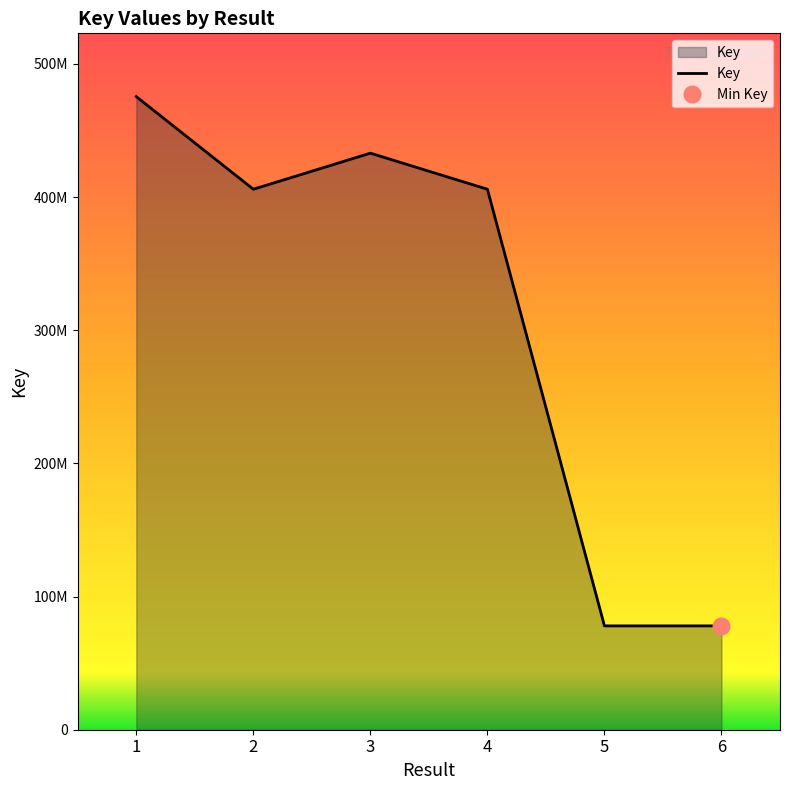

How many lines are shown in the chart?

1